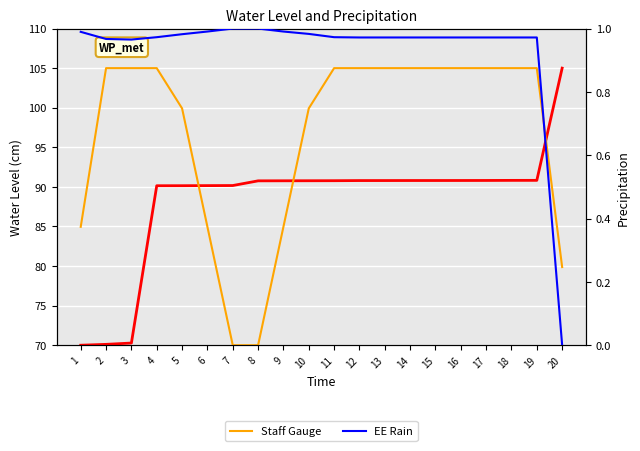

List the labels in order of Staff Gauge value, largest first.

2, 3, 4, 11, 12, 13, 14, 15, 16, 17, 18, 19, 5, 10, 1, 6, 9, 20, 7, 8